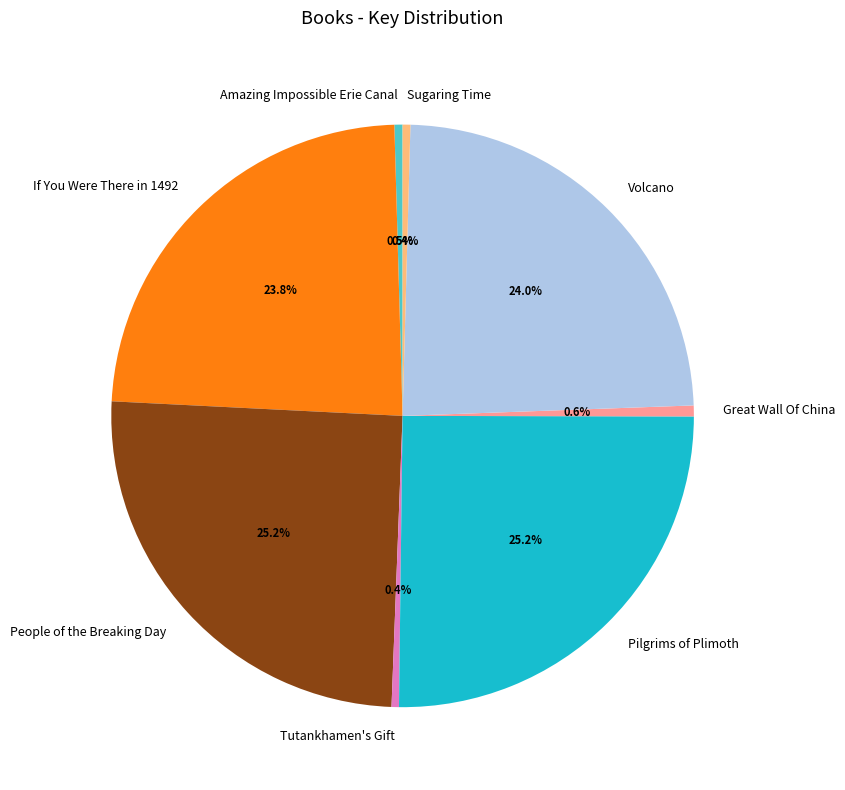

Is there any slice that represents more than half of the pie?

No